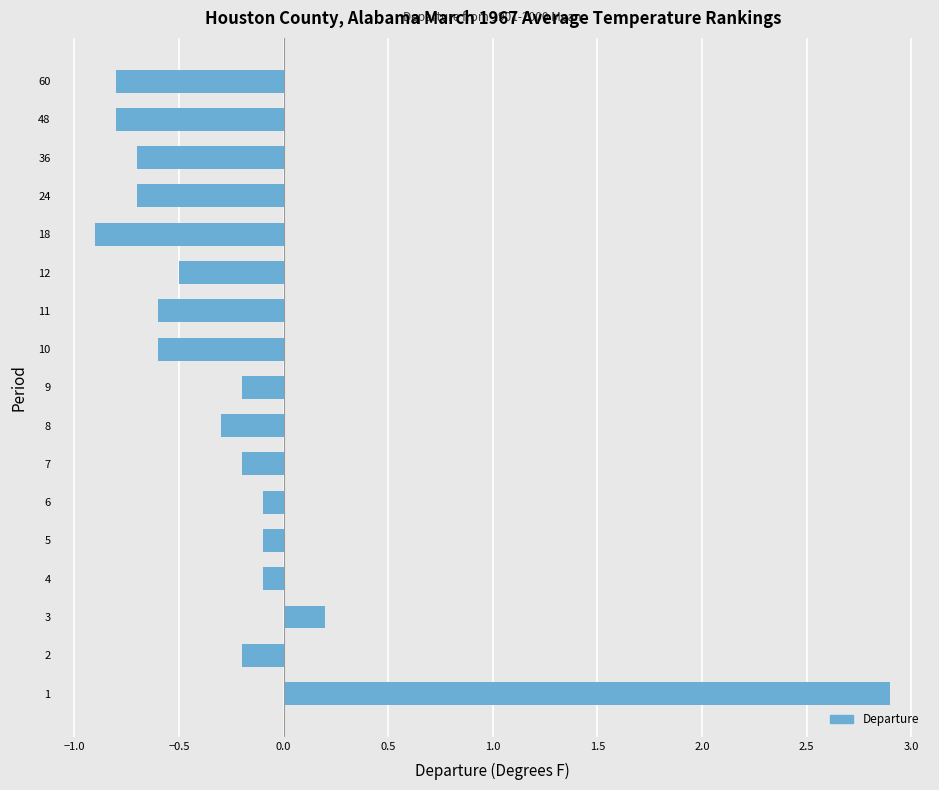

Reading top to bottom, list all the values displayed in this chart.

60=-0.8	48=-0.8	36=-0.7	24=-0.7	18=-0.9	12=-0.5	11=-0.6	10=-0.6	9=-0.2	8=-0.3	7=-0.2	6=-0.1	5=-0.1	4=-0.1	3=0.2	2=-0.2	1=2.9